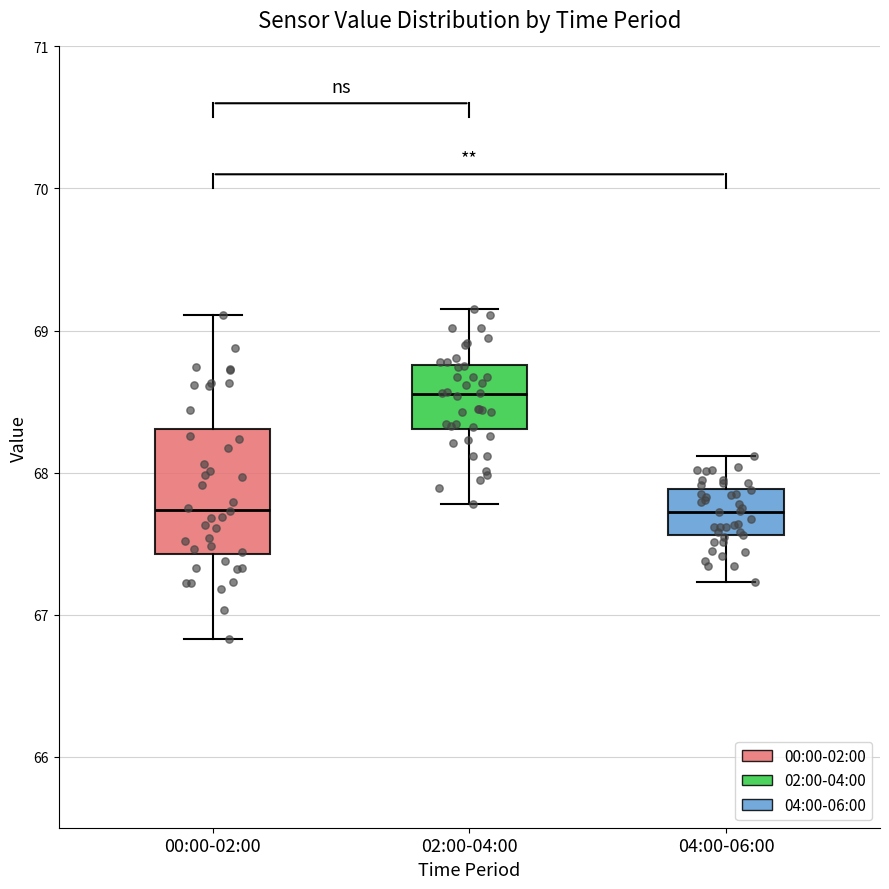

Reading left to right, read every box against the y-axis: the position of its median line, the range the box covers, and the ends of its whiskers. The values are not printed on the chart, so give them approximately, as read against the axis.

00:00-02:00: median 67.7, box 67.4 to 68.3, whiskers 66.8 to 69.1
02:00-04:00: median 68.6, box 68.3 to 68.8, whiskers 67.8 to 69.2
04:00-06:00: median 67.7, box 67.6 to 67.9, whiskers 67.2 to 68.1